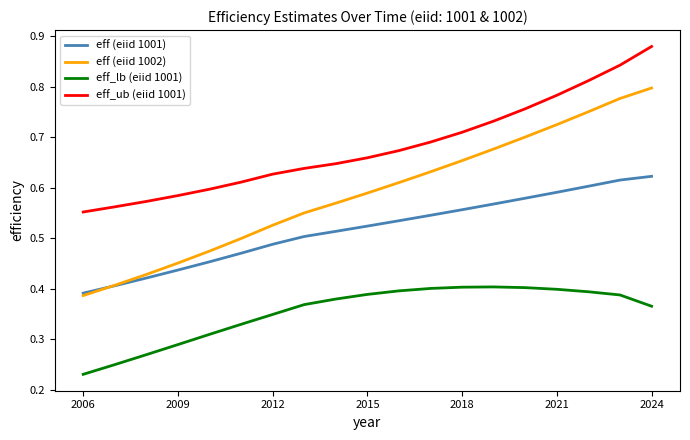

Count the eff (eiid 1002) values in the range 0 to 1.

19